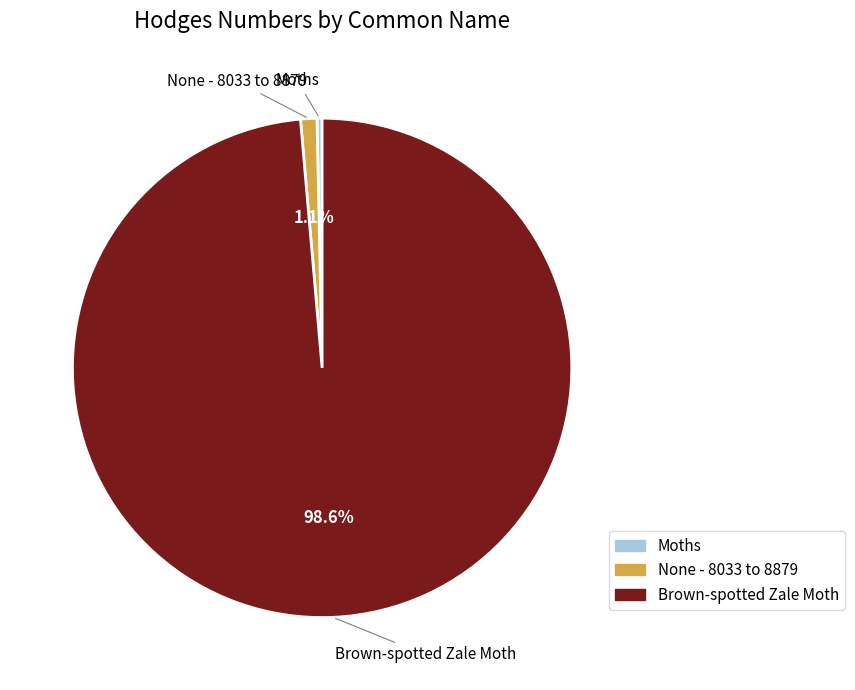

How many slices are in this pie chart?

3